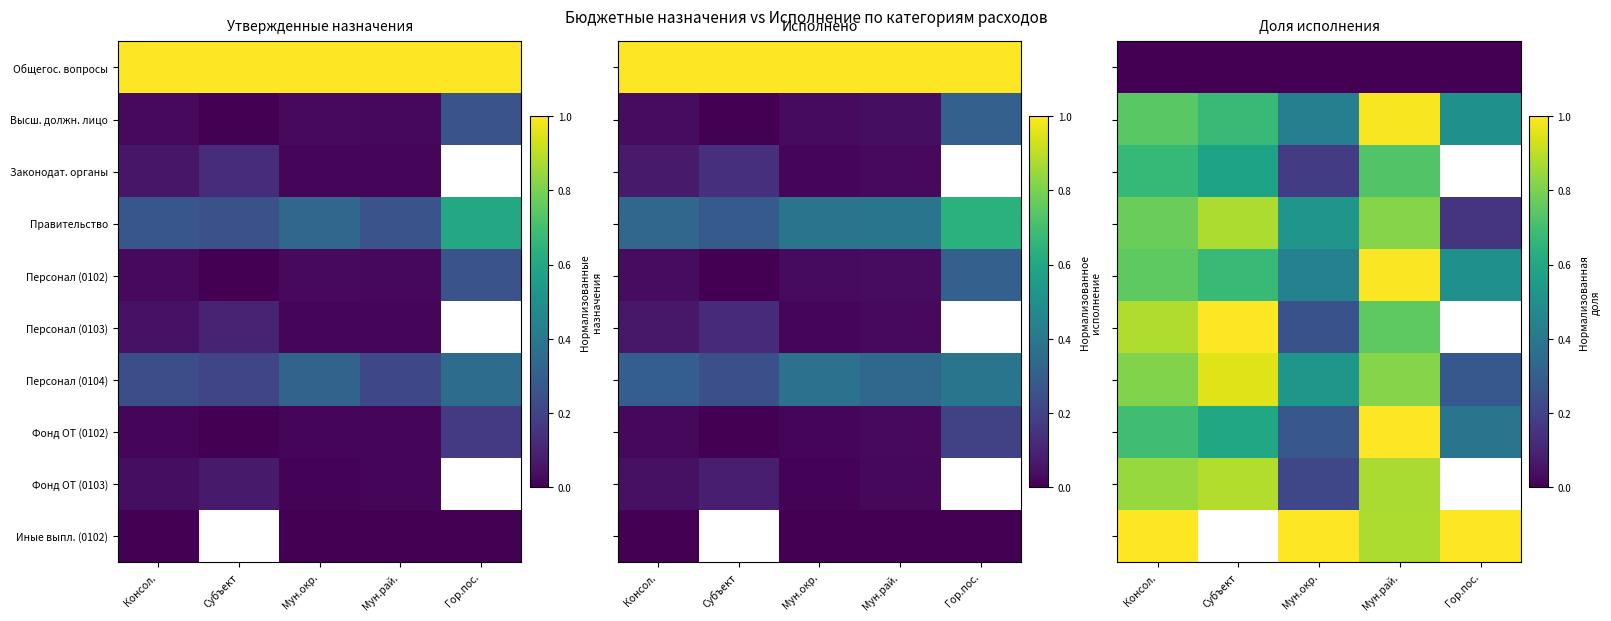

True or false: Фонд ОТ (0102) has a value of 1.0 at Мун.рай..

True